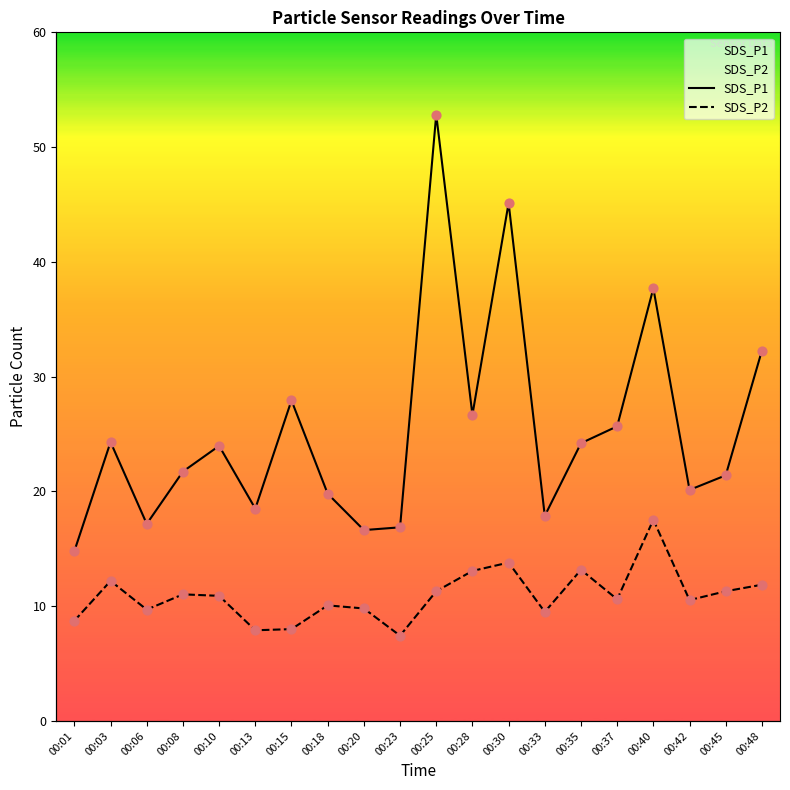

Which series reaches the minimum Y coordinate?

SDS_P2